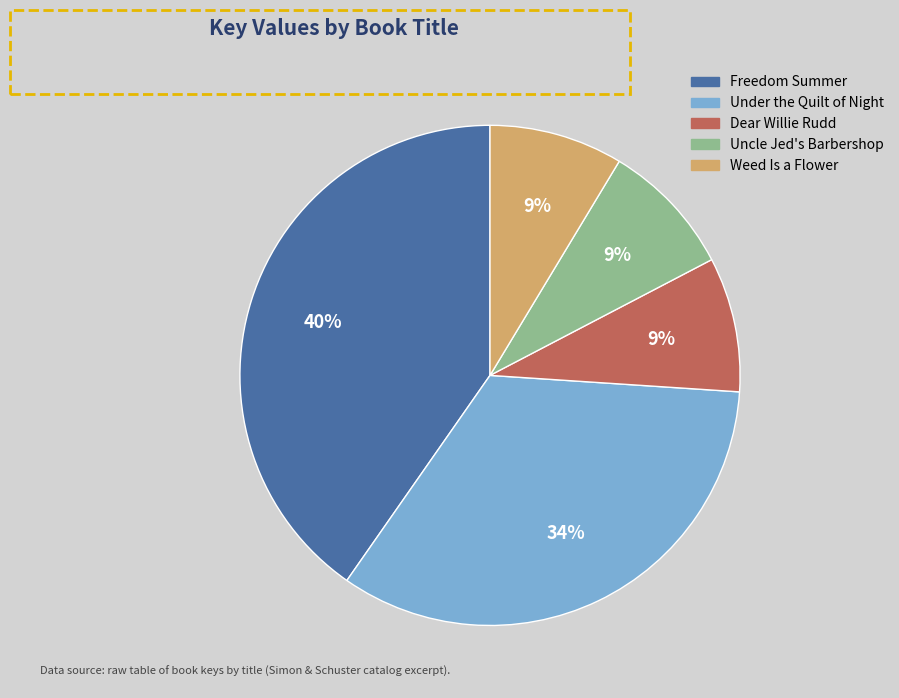

What percentage is the Weed Is a Flower slice, to the nearest percent?

9%